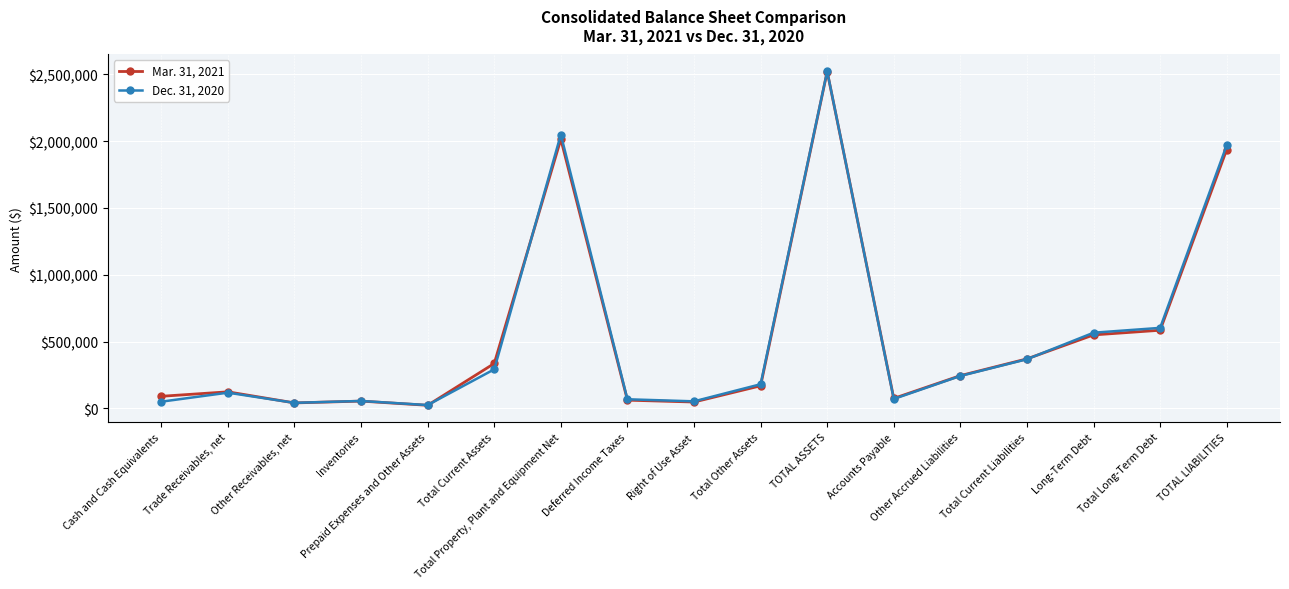

What is the average value of the Dec. 31, 2020 series?

546164